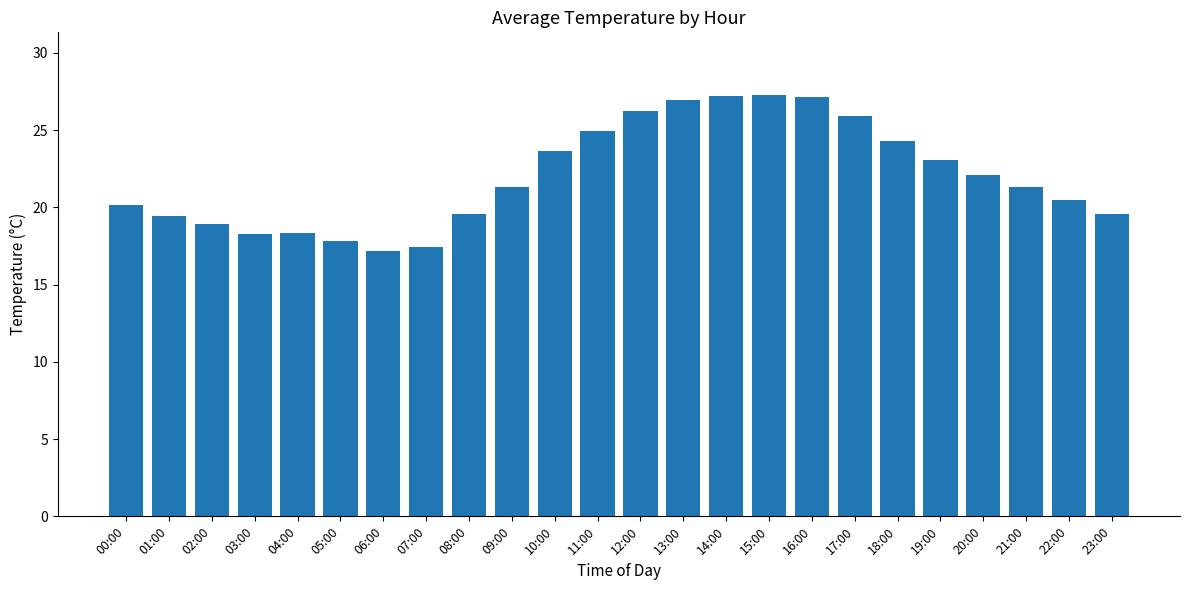

At which label is the value closest to 22?

20:00